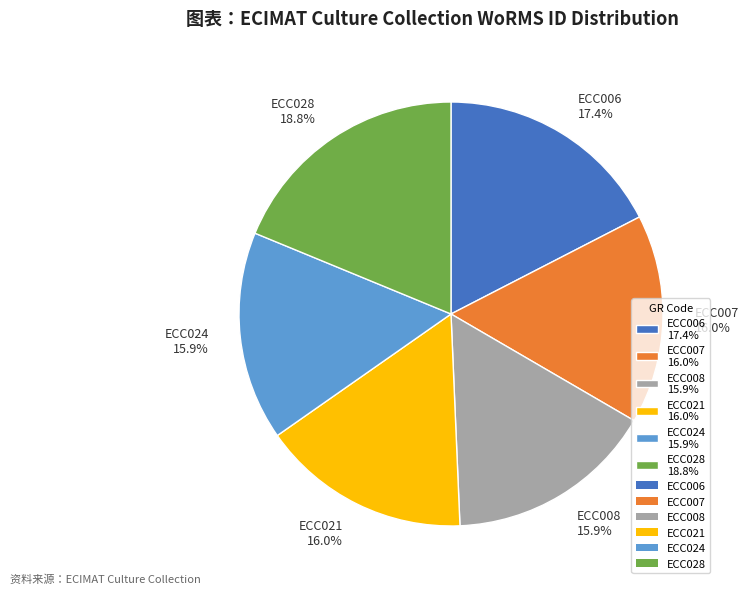

Which category has the biggest portion of the pie?

ECC028